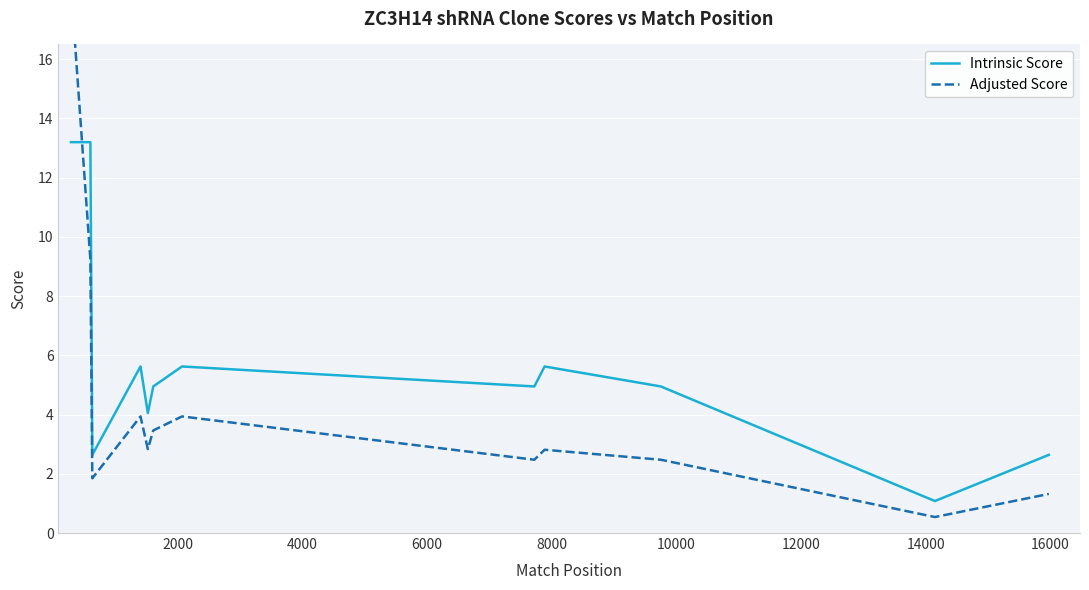

Is it true that Intrinsic Score equals 0.6 at 17?

False